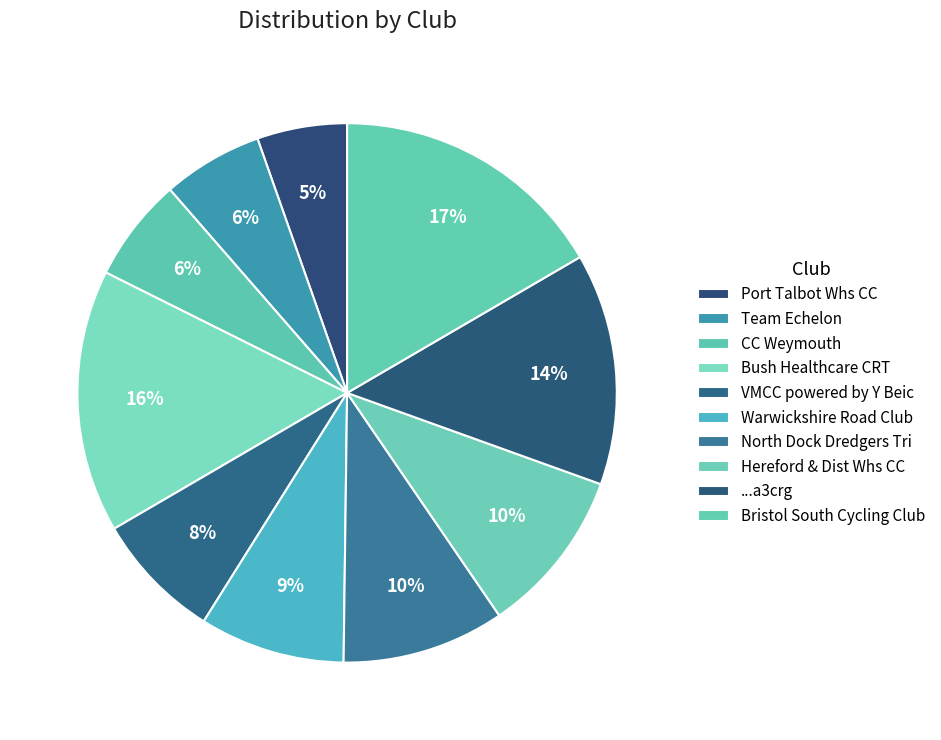

Does VMCC powered by Y Beic account for over 50% of the chart?

No